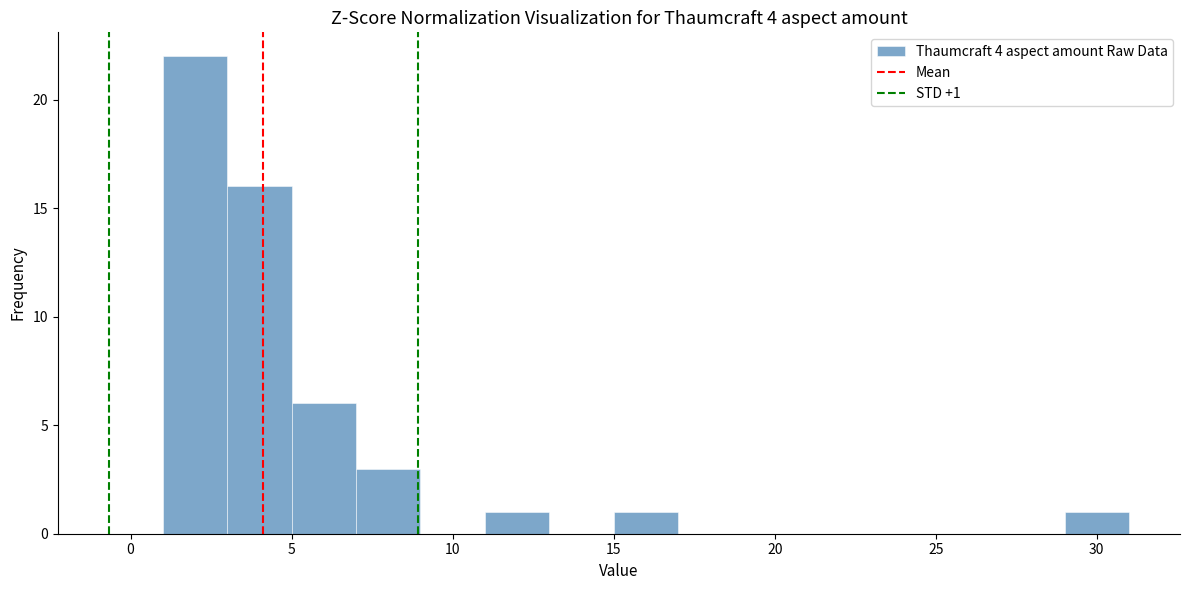

Which range on the x-axis has the tallest bar?

1 to 3